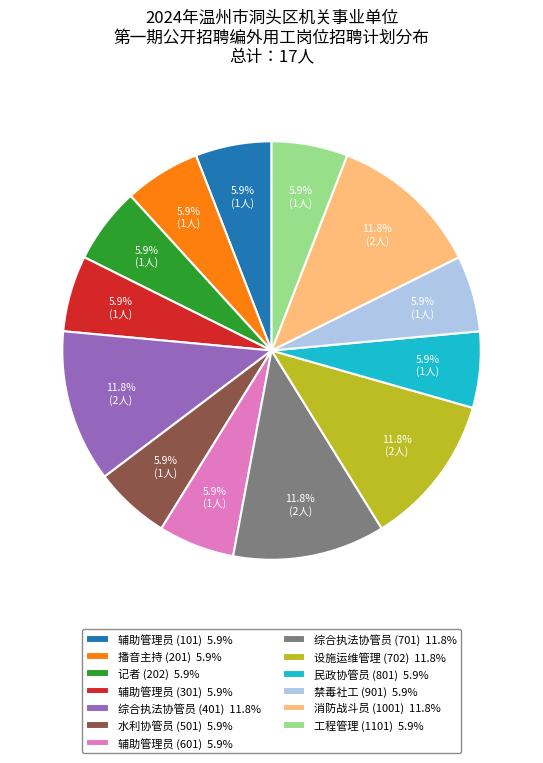

To the nearest percent, what is the difference between the largest and smallest slice percentages?

6%